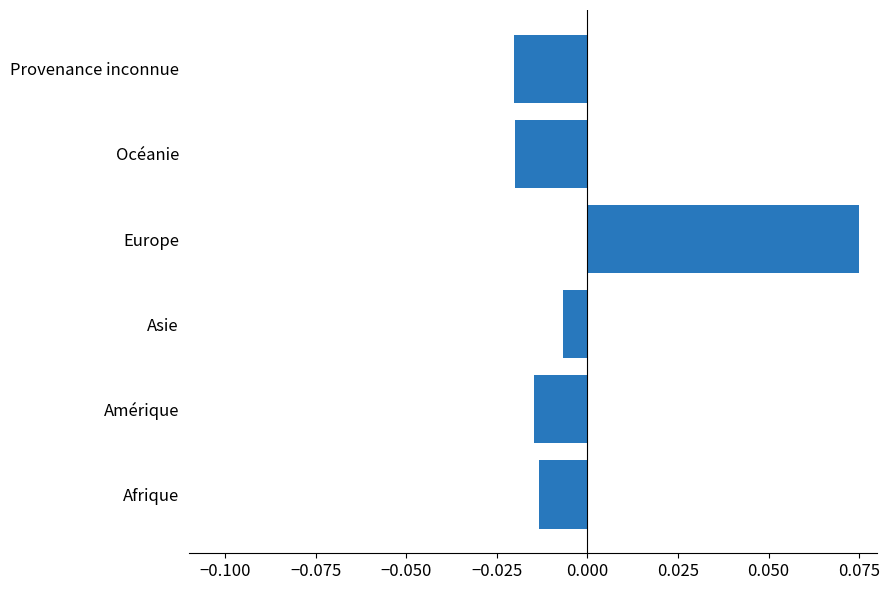

At which category does the chart reach its peak across all series?

Europe